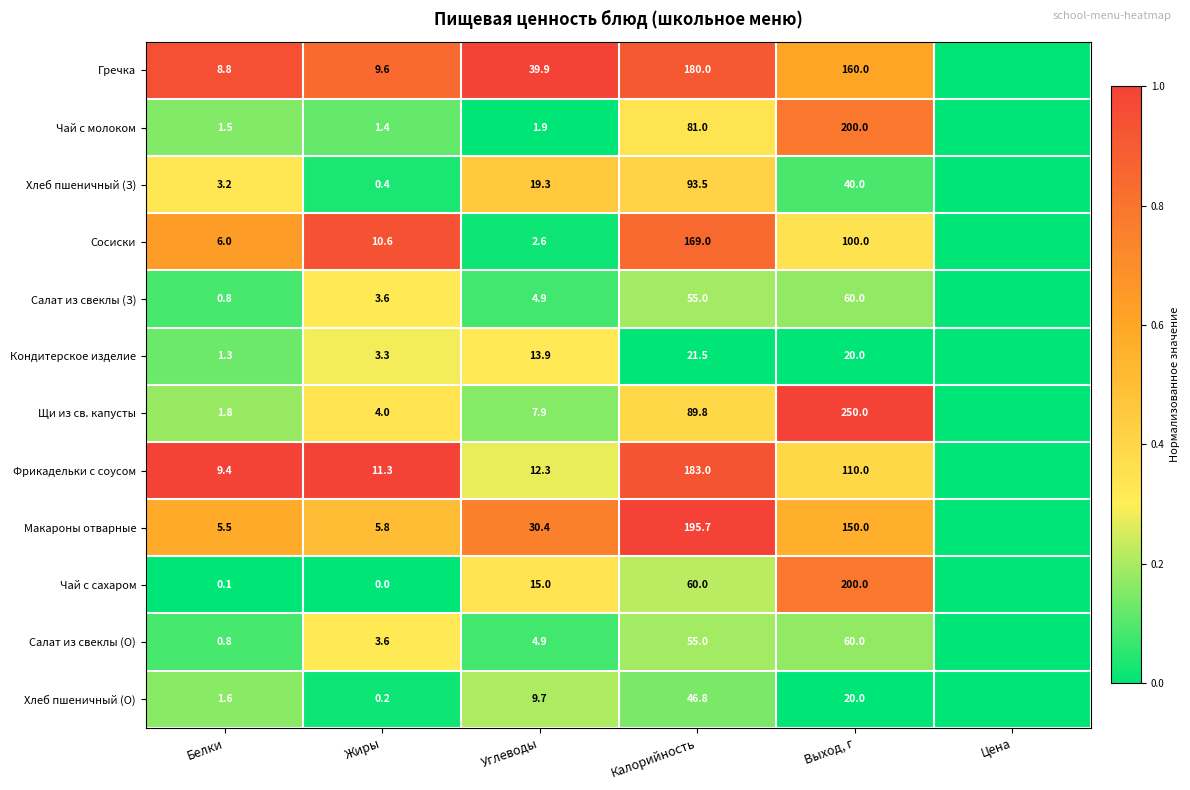

What is the sum of the Хлеб пшеничный (З) values at Выход, г and Белки?

43.2